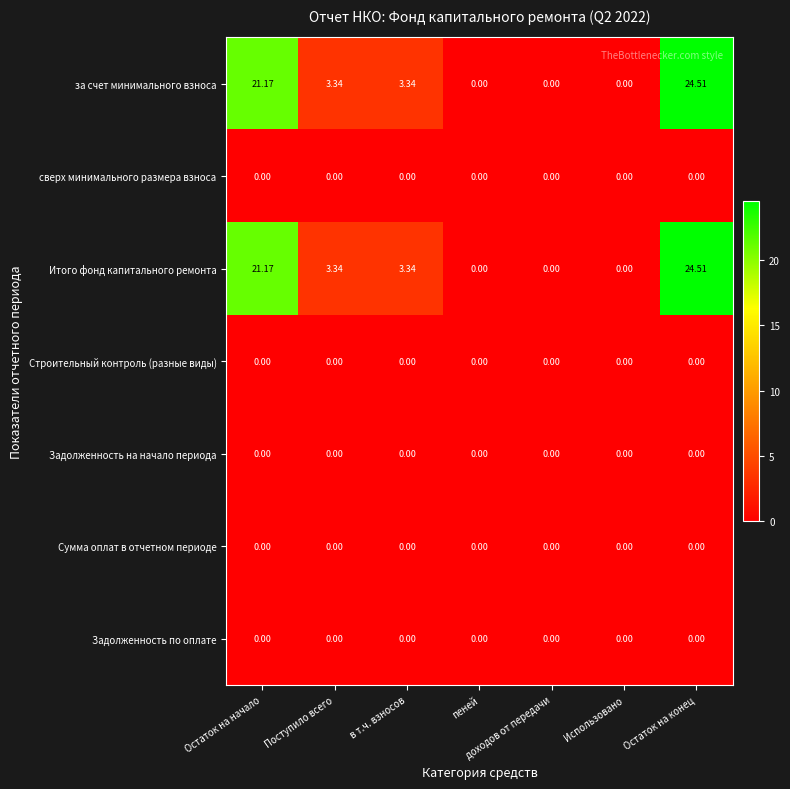

At which category is the sum across all series the highest?

Остаток на конец